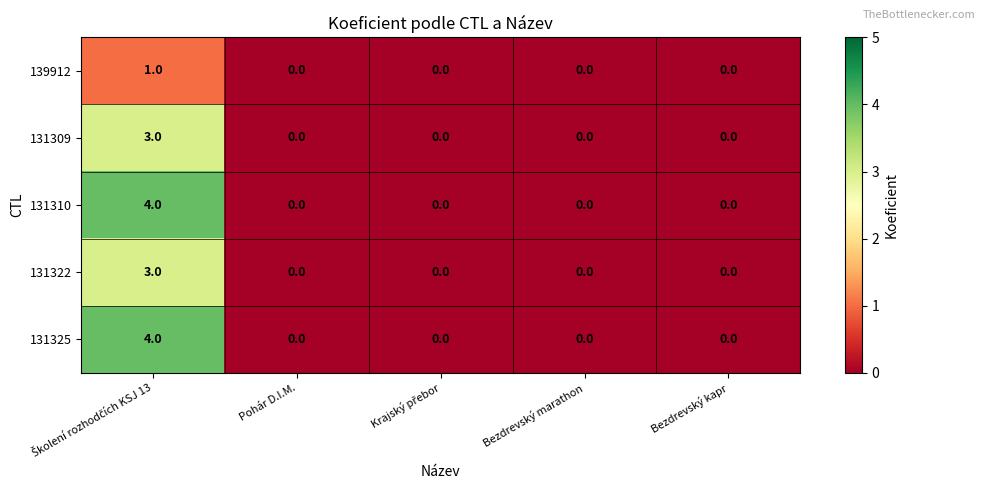

Reading left to right, list all the values displayed in this chart.

139912: 1	0	0	0	0
131309: 3	0	0	0	0
131310: 4	0	0	0	0
131322: 3	0	0	0	0
131325: 4	0	0	0	0